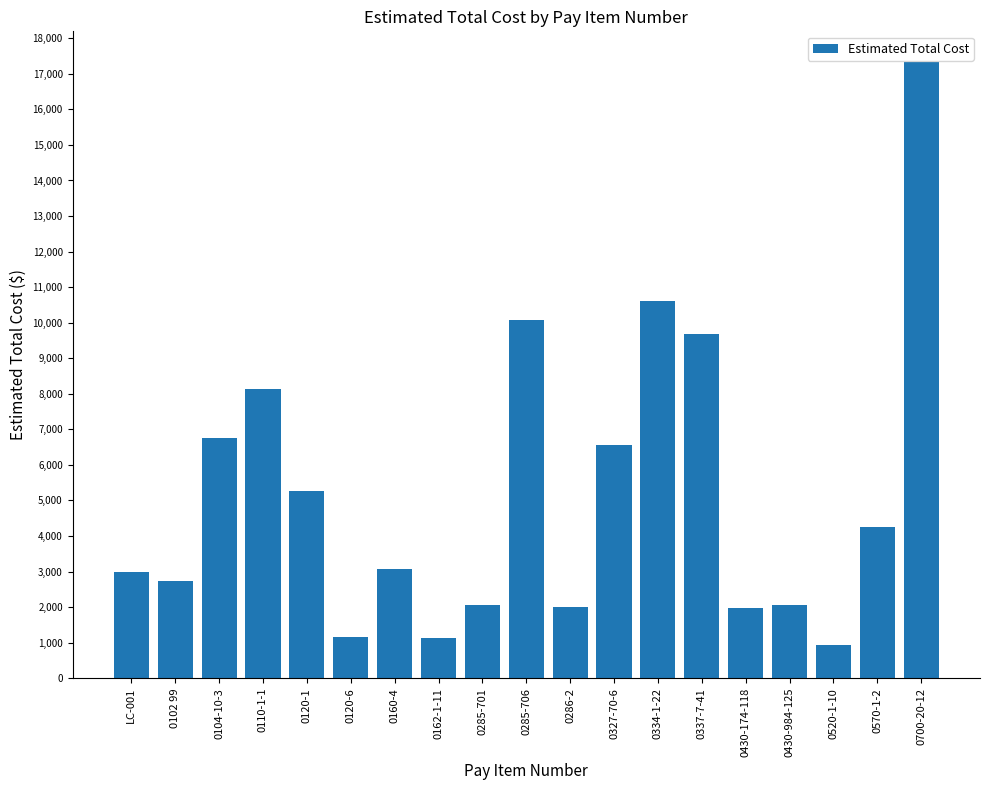

What is the ratio of the value at LC-001 to the value at 0327-70-6?

0.5